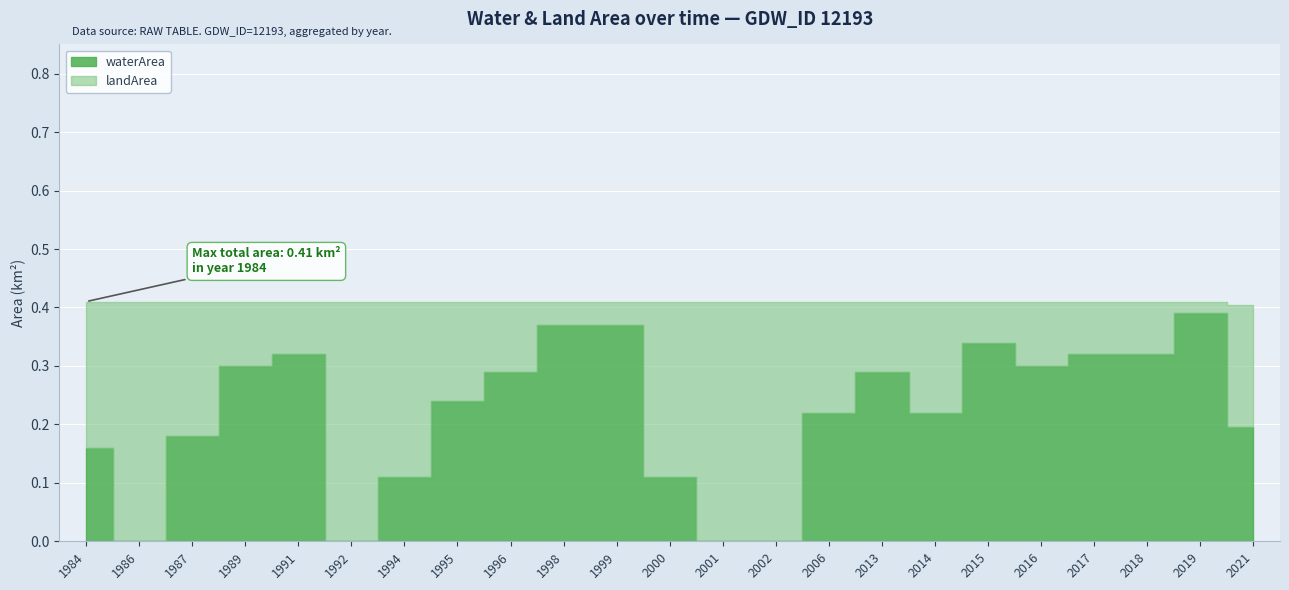

What is the difference between the second highest and minimum values in the landArea series?

0.4